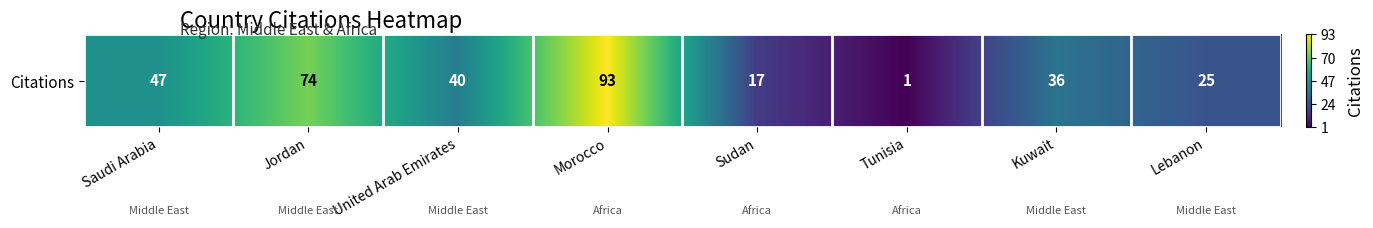

What is the difference between the second highest and second lowest values?

57